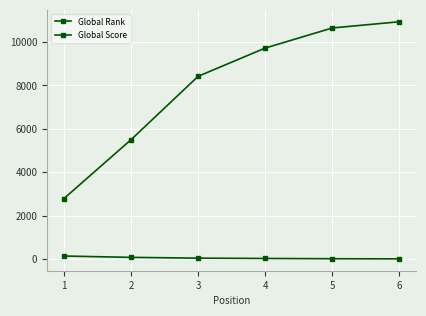

Rank the series at 2 from lowest to highest value.

Global Score, Global Rank